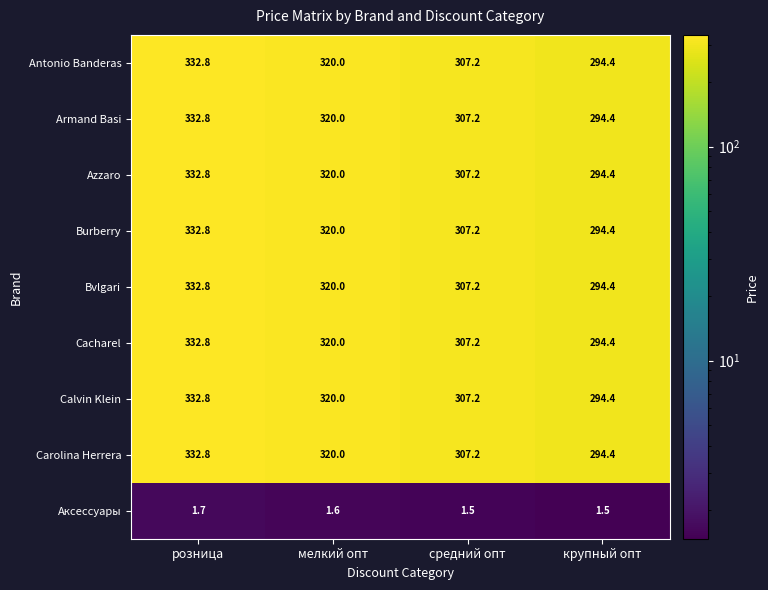

What is the smallest value displayed?

1.5